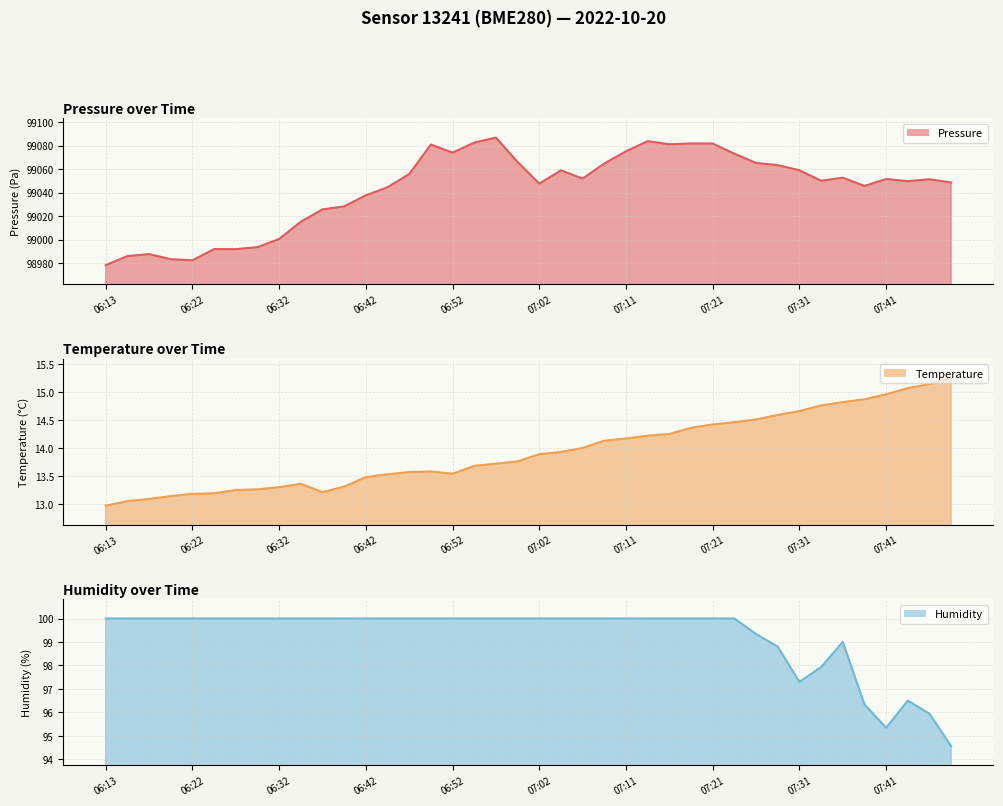

Which series changed the most between 06:44 and 07:02?

pressure